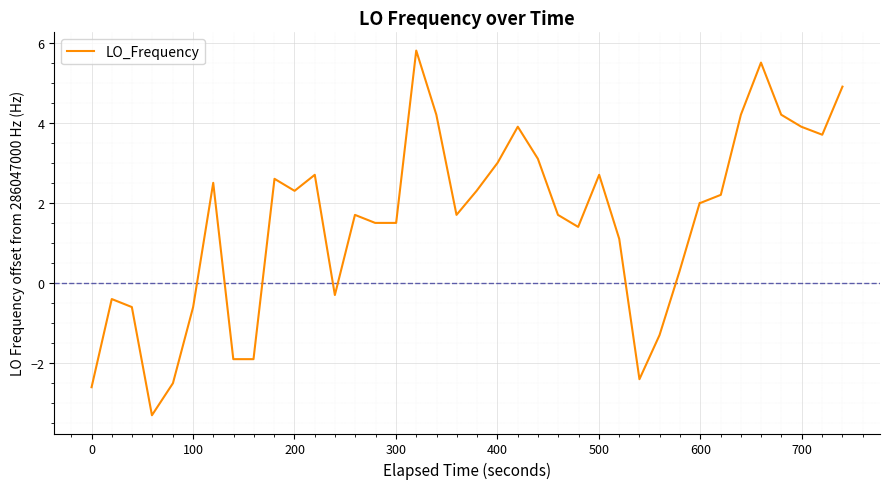

What is the greatest value displayed?

5.8